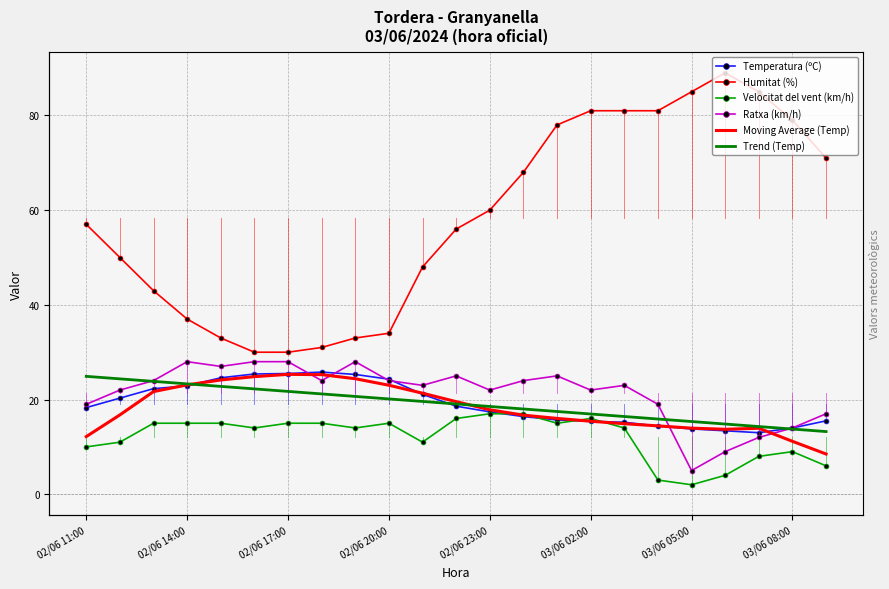

Which has a higher value, 02/06 11:00 or 03/06 02:00?

02/06 11:00